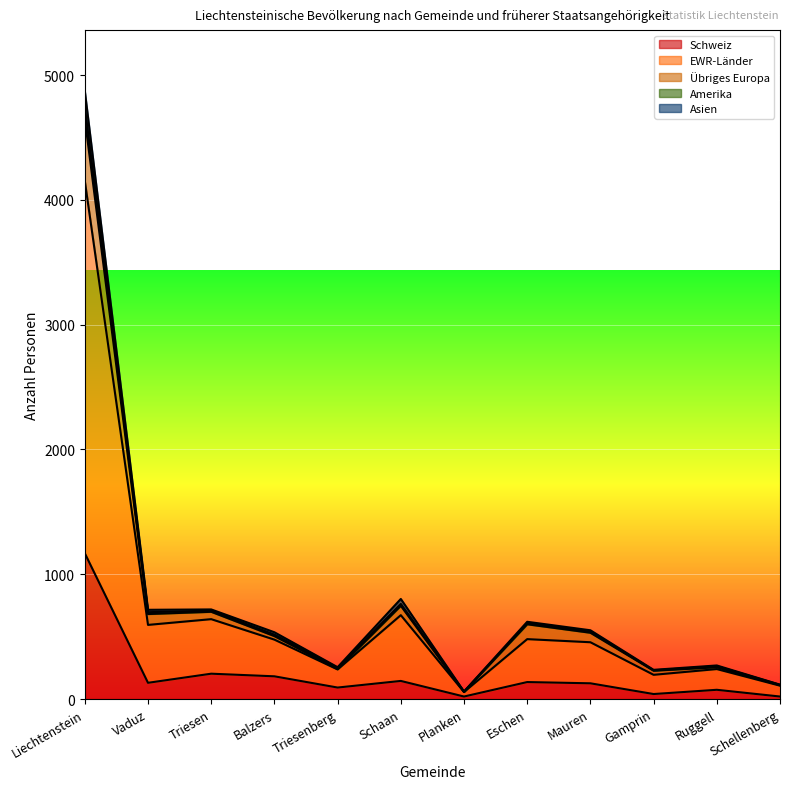

At which label does Schweiz reach its peak?

Liechtenstein